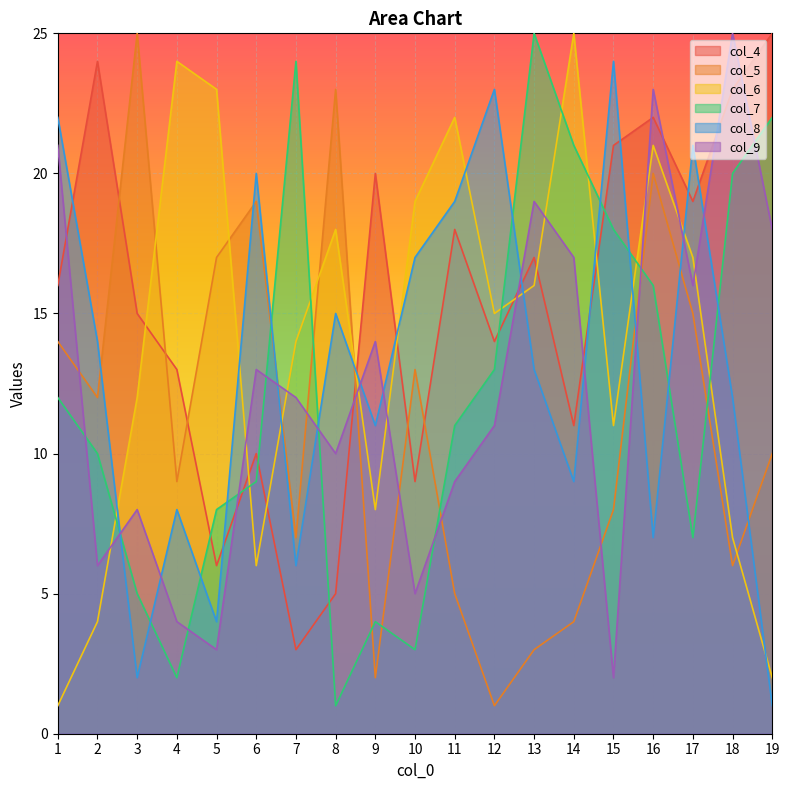

How many intersections are there between col_8 and col_7?

11